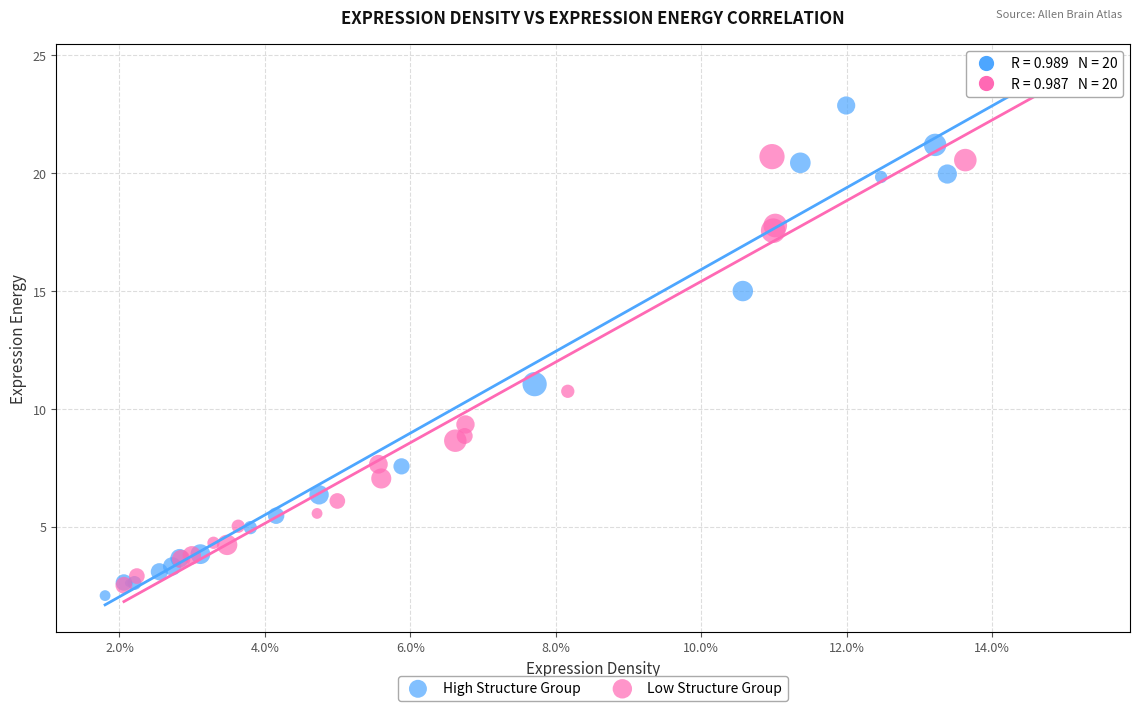

Which series contains the lowest Y value?

High Structure Group